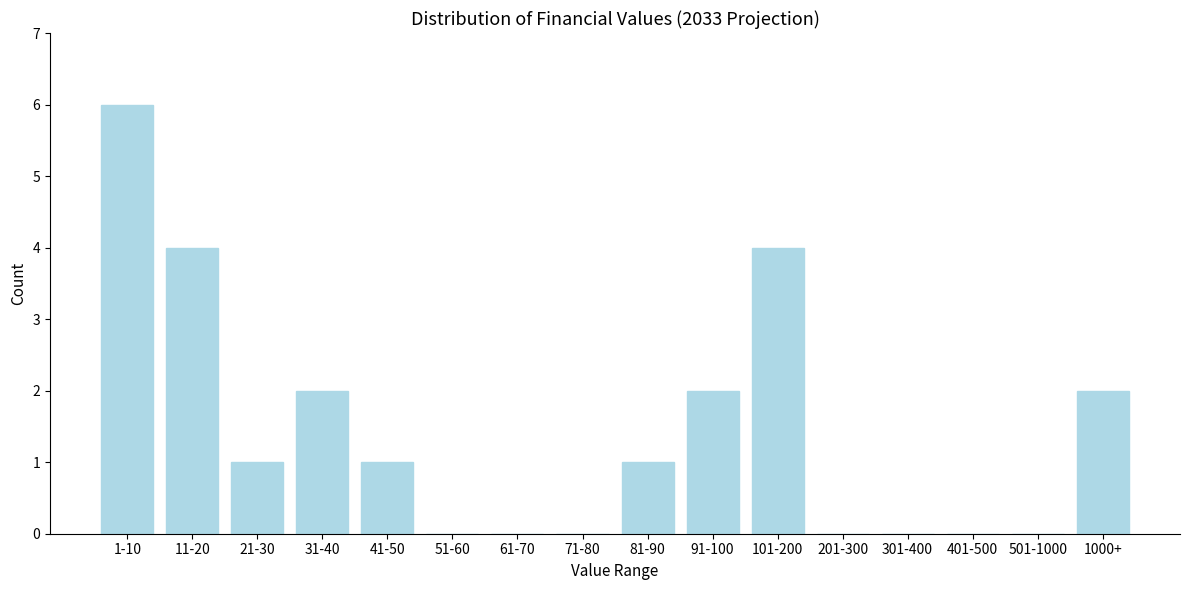

Reading left to right, what are all the values shown in this chart?

1-10=6	11-20=4	21-30=1	31-40=2	41-50=1	51-60=0	61-70=0	71-80=0	81-90=1	91-100=2	101-200=4	201-300=0	301-400=0	401-500=0	501-1000=0	1000+=2